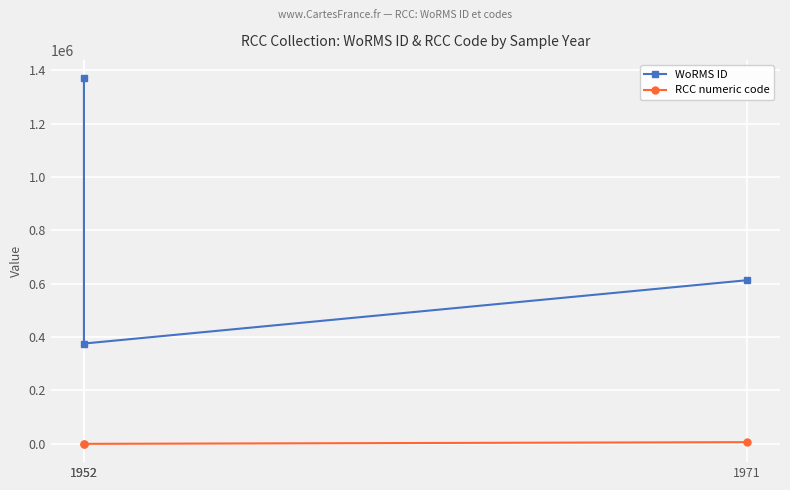

Rank the series by their average value, from lowest to highest.

RCC numeric code, WoRMS ID